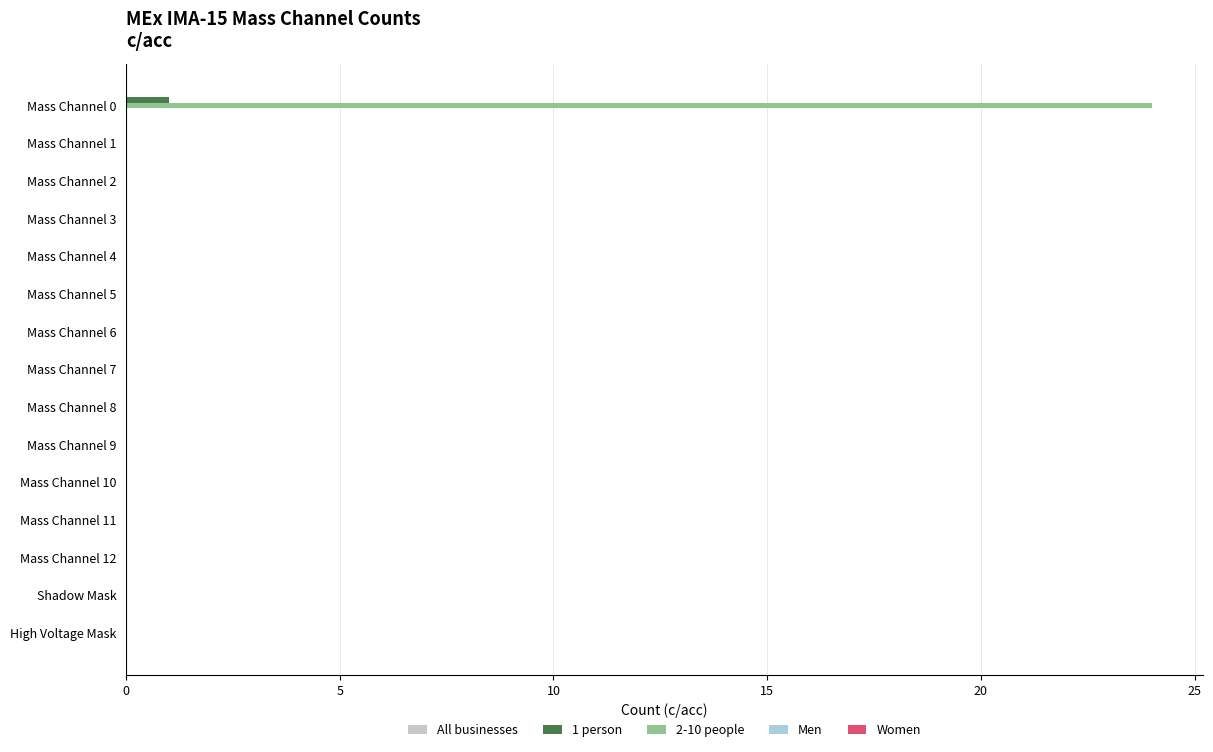

True or false: 1 person has a value of 0 at Mass Channel 5.

True